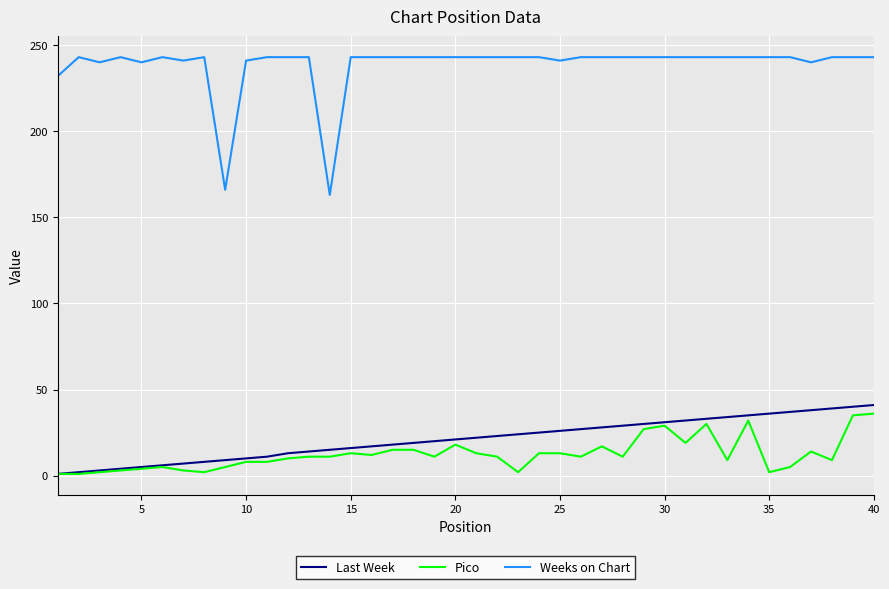

True or false: Weeks on Chart and Last Week cross at least once.

False